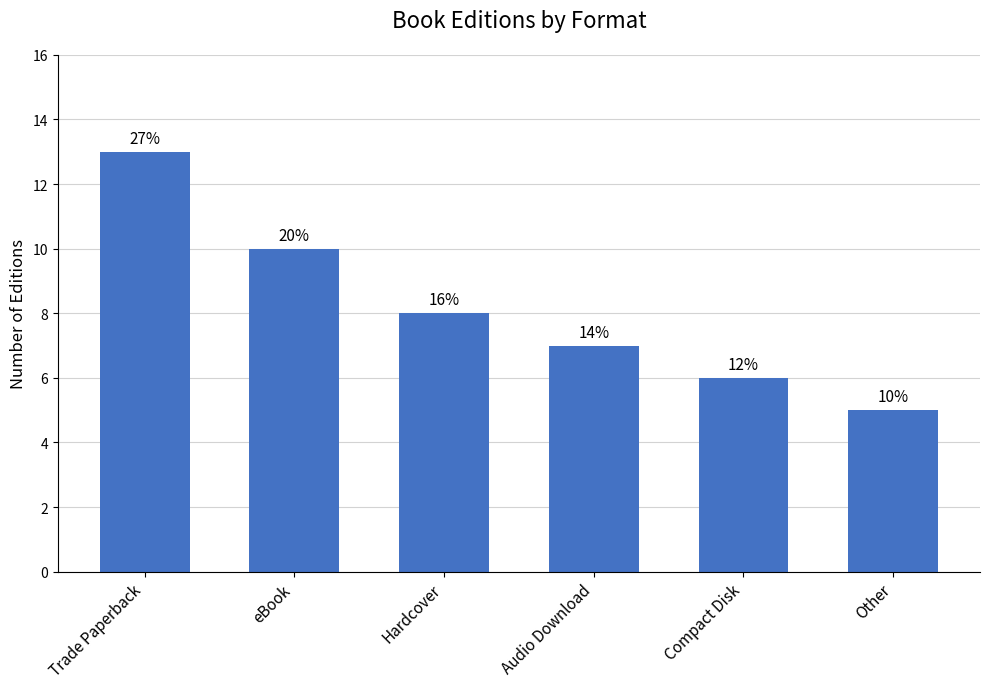

How many values are between 6 and 10?

4